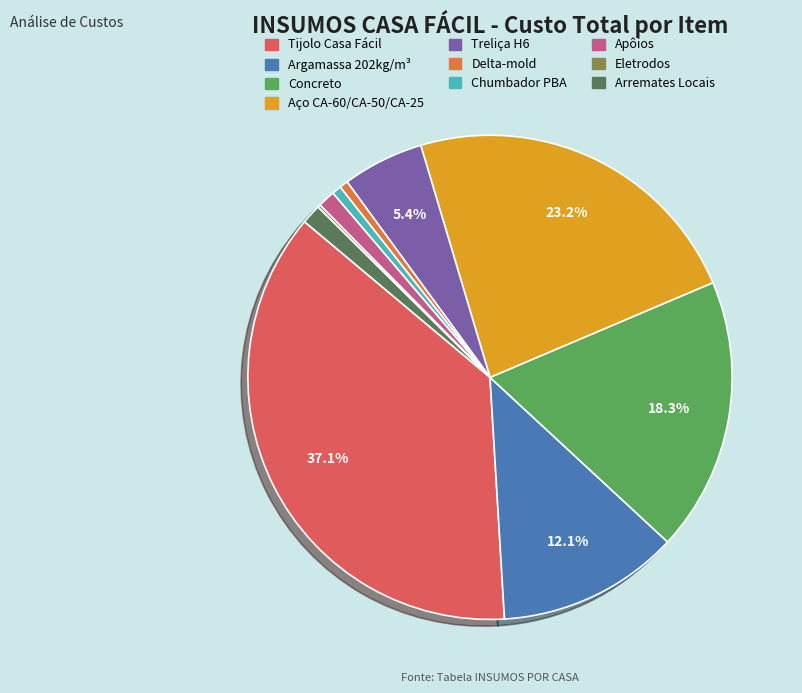

Does Chumbador PBA represent more than half of the total?

No